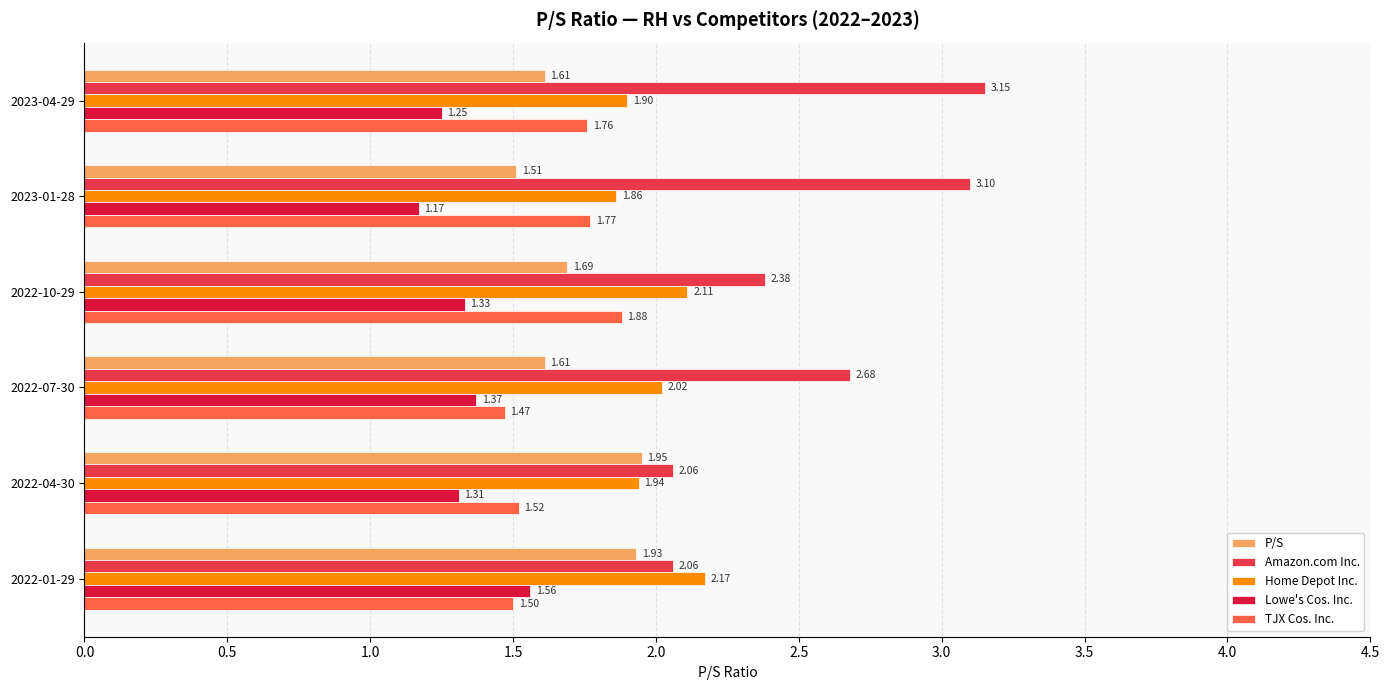

At how many categories does at least one series exceed 2?

6